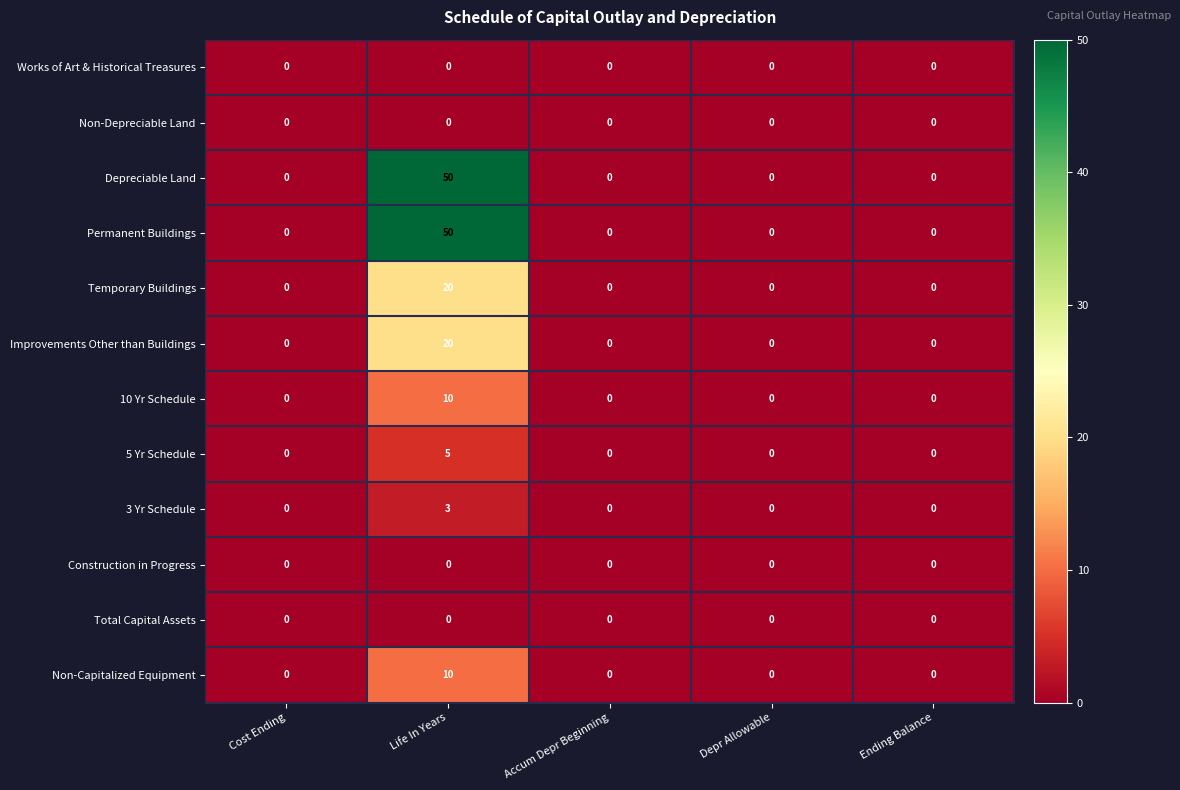

What is the total value across all series at Life In Years?

168